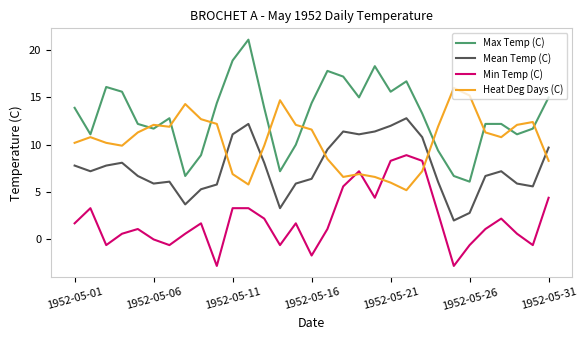

Which series has the largest total across all categories?

Max Temp (C)